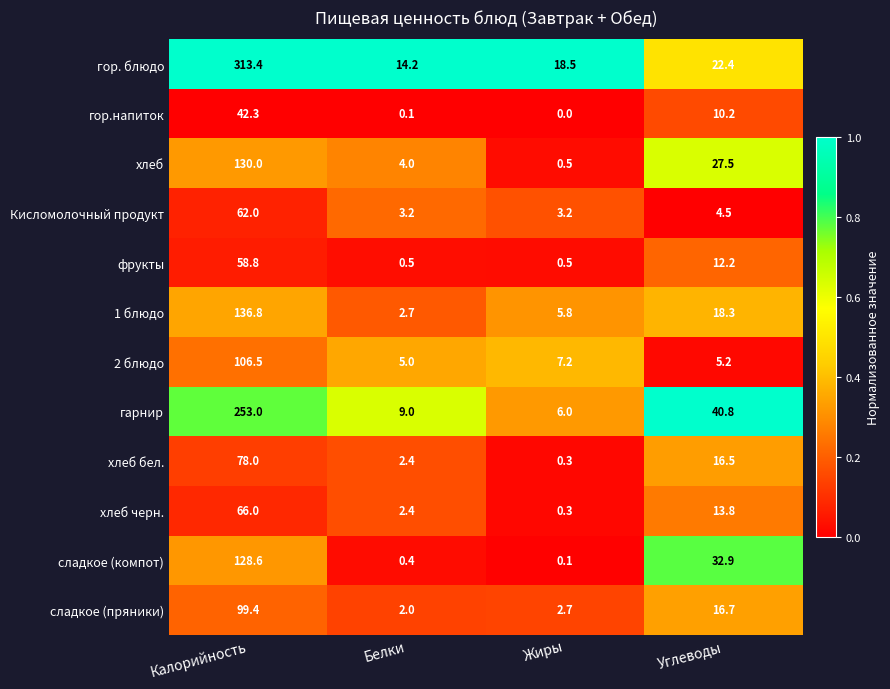

List the series in order of their peak value, highest first.

гор. блюдо, гарнир, 1 блюдо, хлеб, сладкое (компот), 2 блюдо, сладкое (пряники), хлеб бел., хлеб черн., Кисломолочный продукт, фрукты, гор.напиток